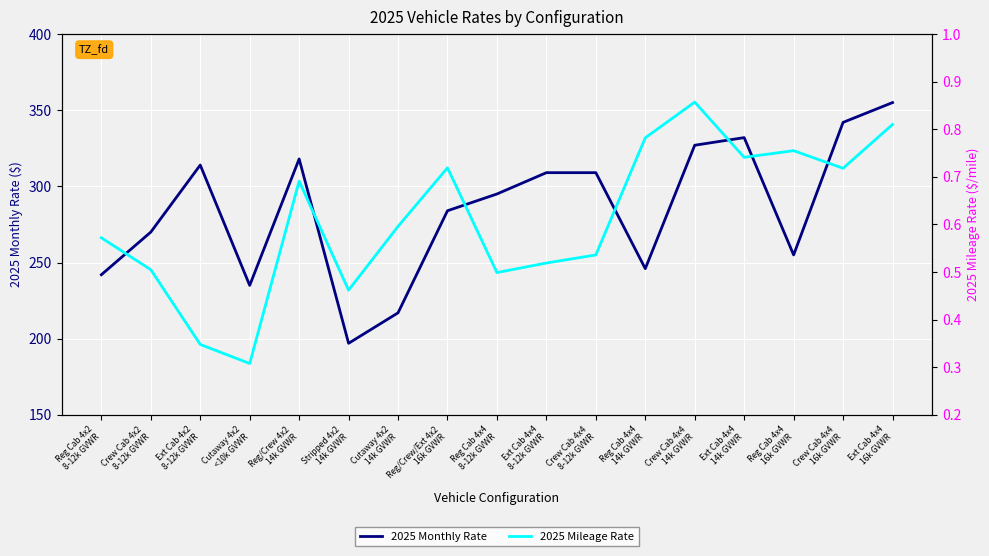

What is the difference between the second highest and minimum values in the 2025 Mileage Rate series?

0.5